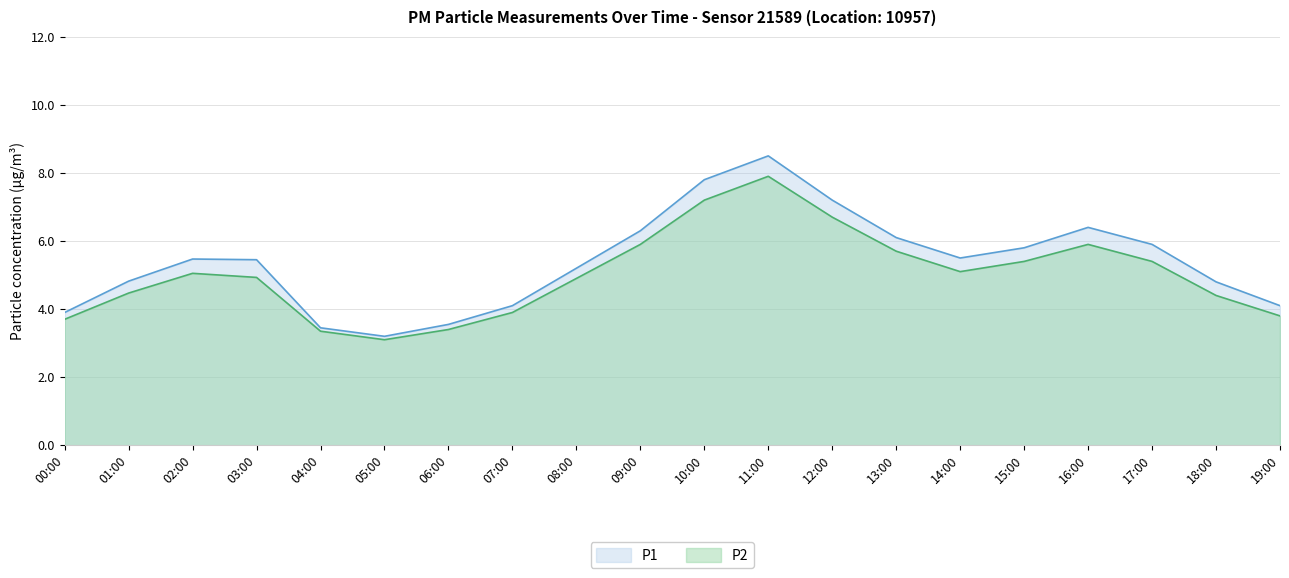

True or false: P2 and P1 cross at least once.

False